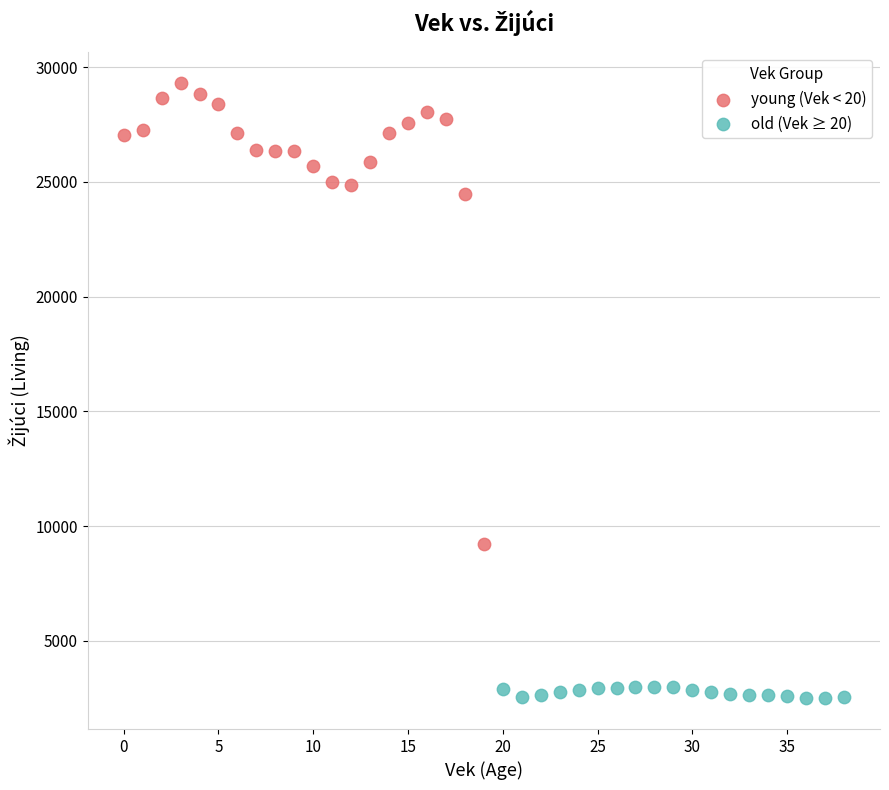

Which series reaches the maximum Y coordinate?

young (Vek < 20)